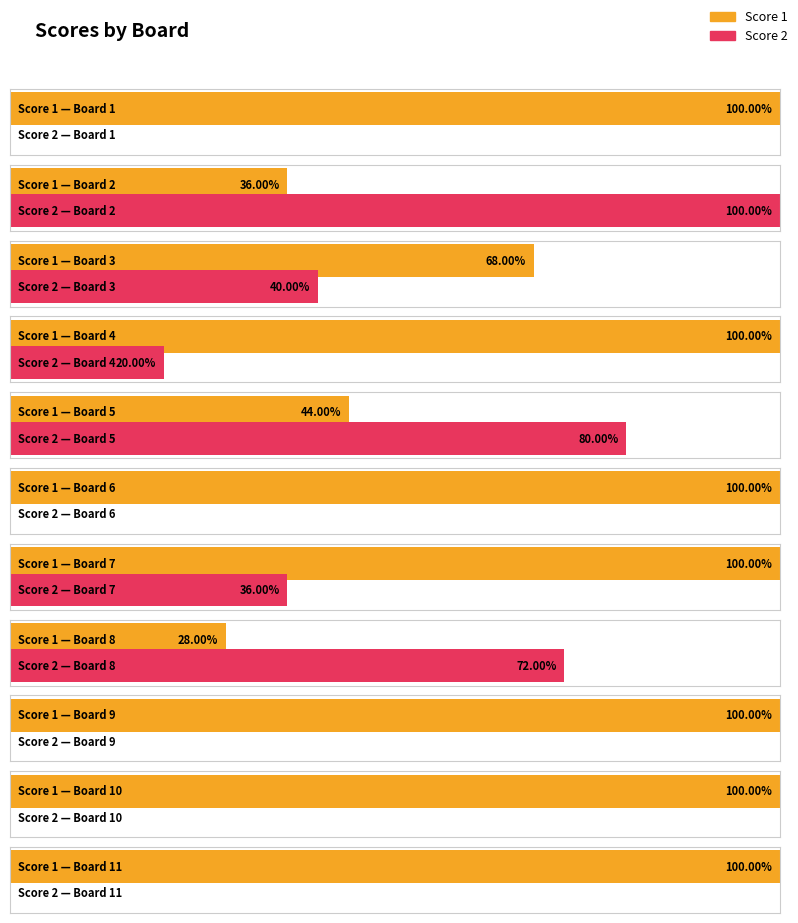

Is the value of Score 1 at 6 greater than the value of Score 2 at 11?

Yes